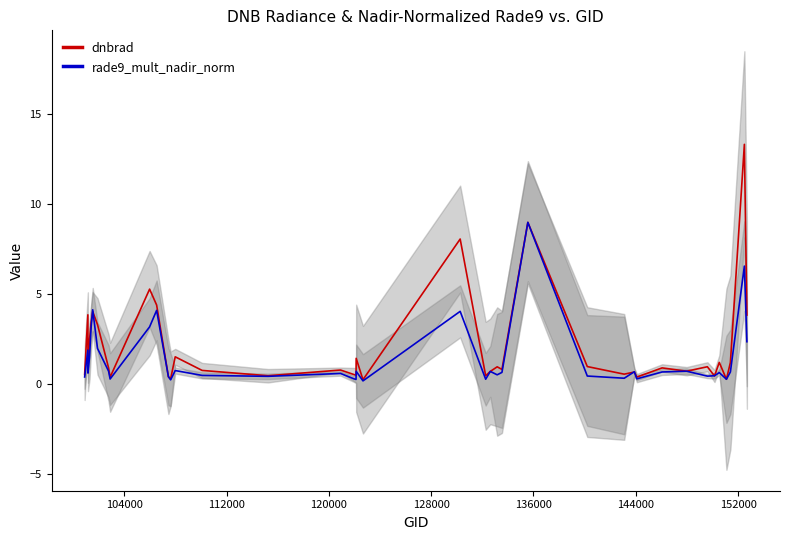

After their last crossing, which series has the higher values: dnbrad or rade9_mult_nadir_norm?

dnbrad